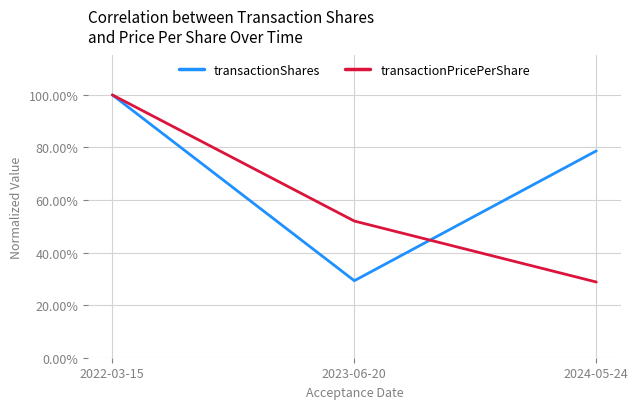

Between 2023-06-20 and 2022-03-15, which is larger?

2022-03-15